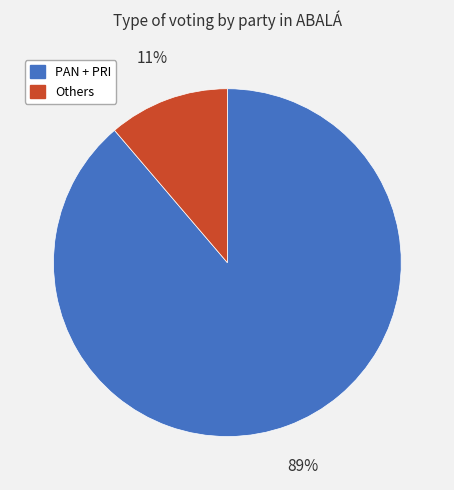

To the nearest percent, what is the difference between the largest and smallest slice percentages?

78%